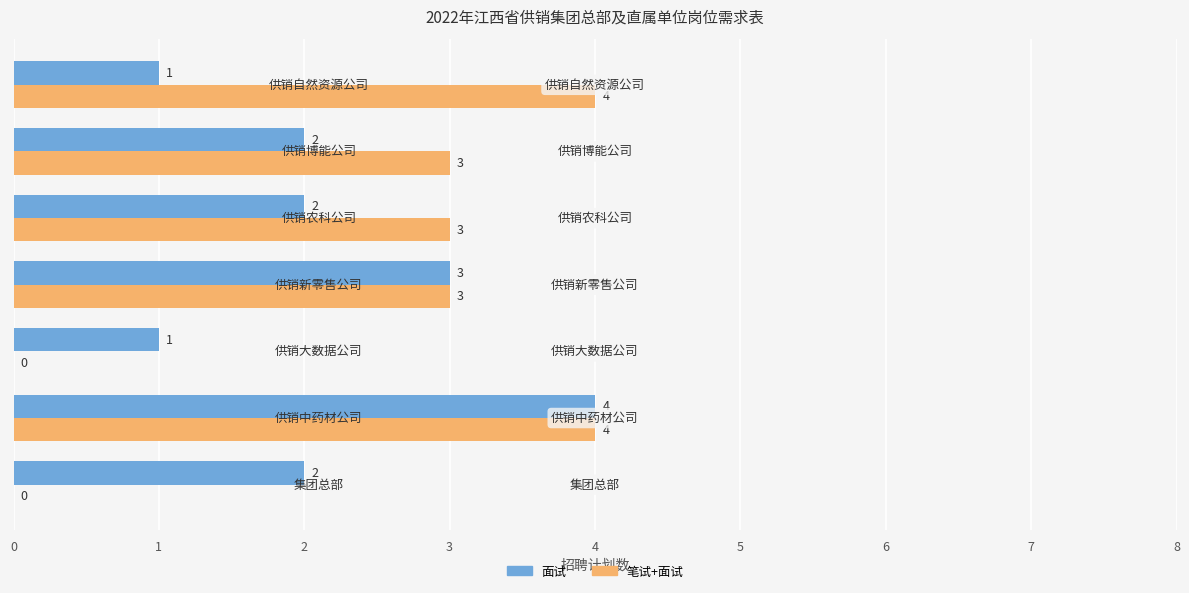

What is the maximum value for 面试?

4